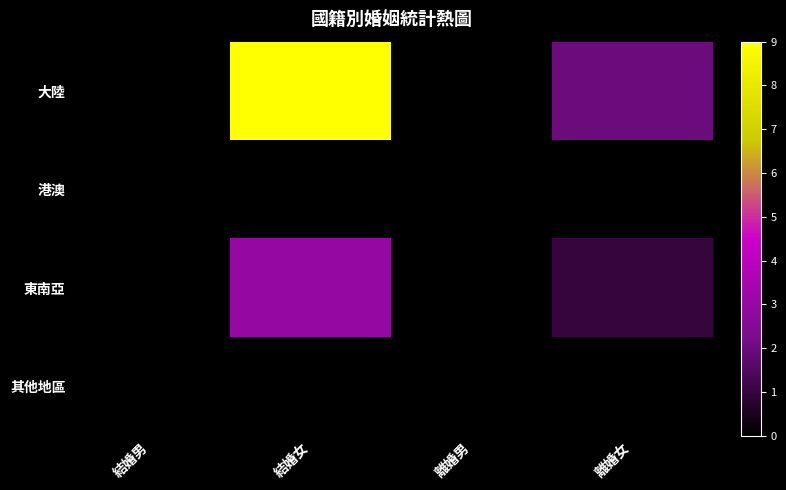

List the series in order of their peak value, lowest first.

港澳, 其他地區, 東南亞, 大陸